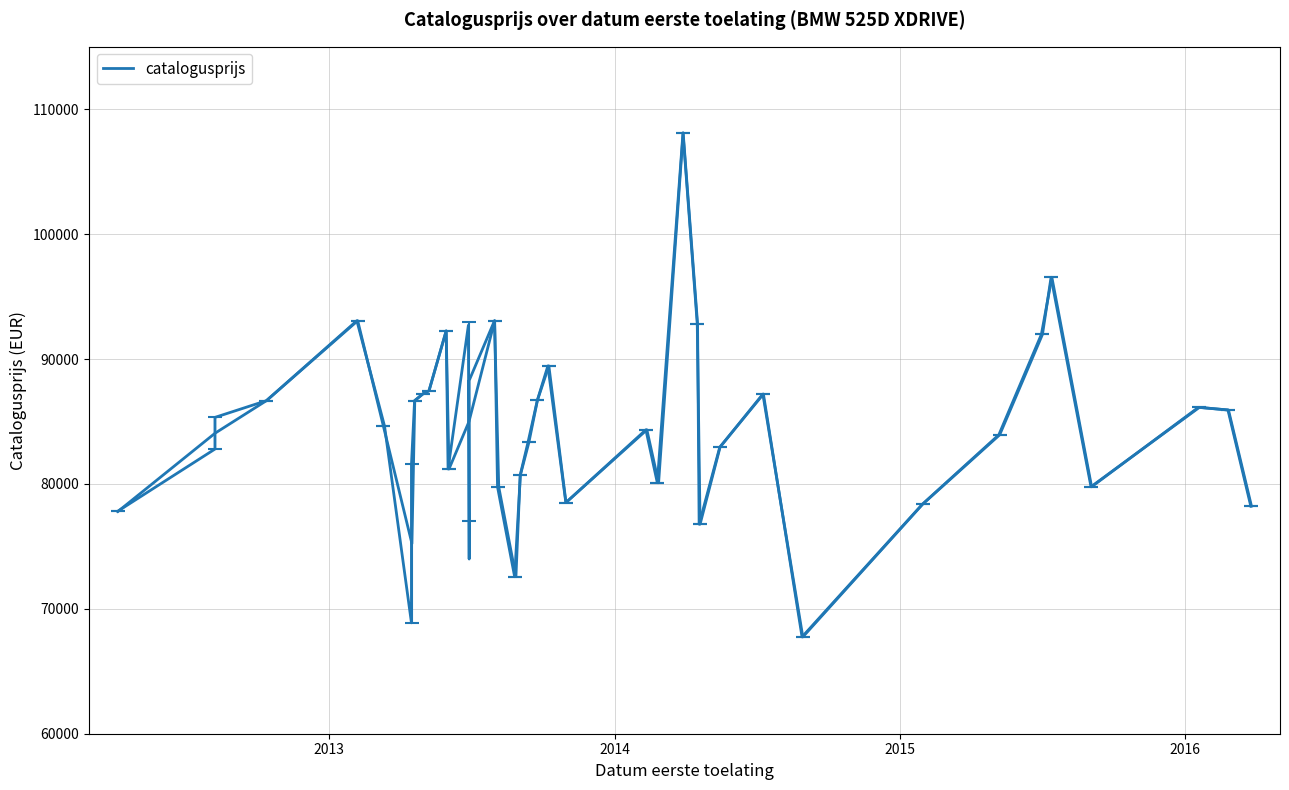

How many distinct data groups are displayed?

1